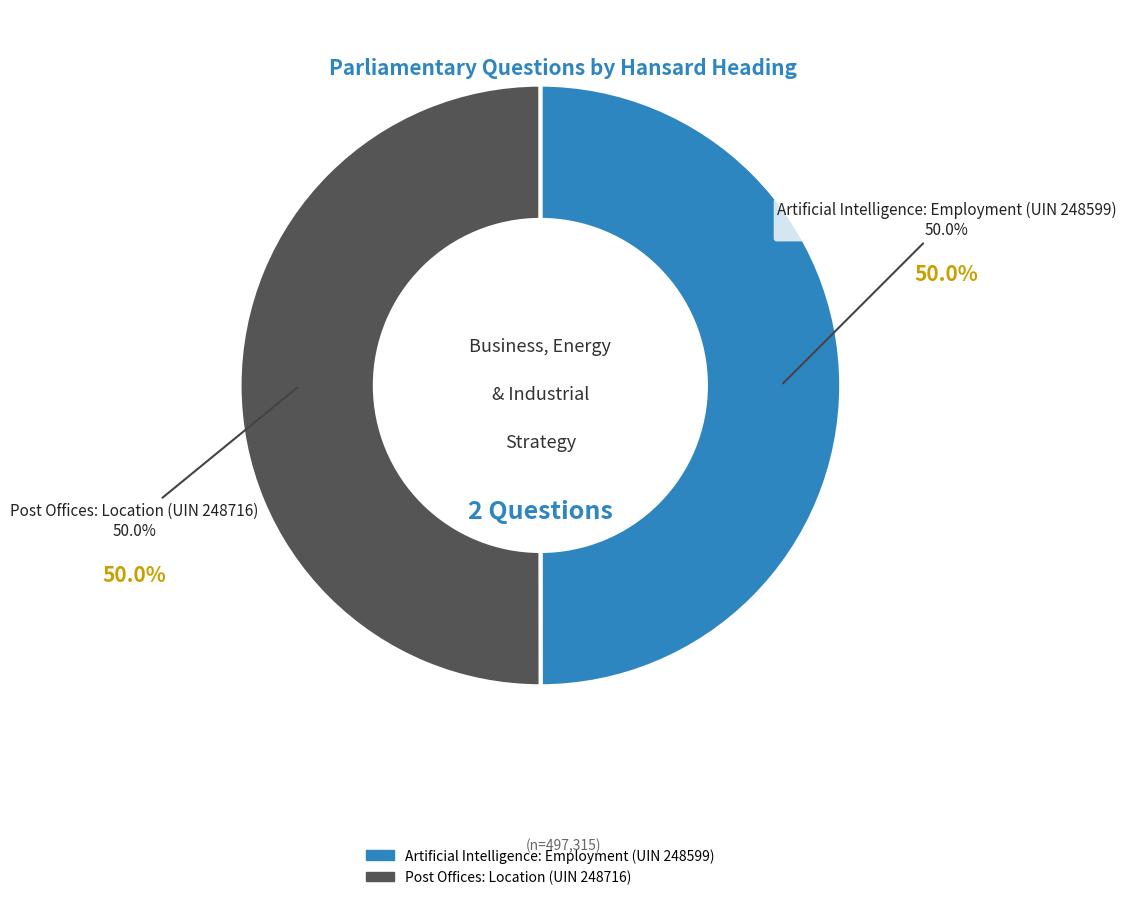

Count the number of slices in the pie.

2